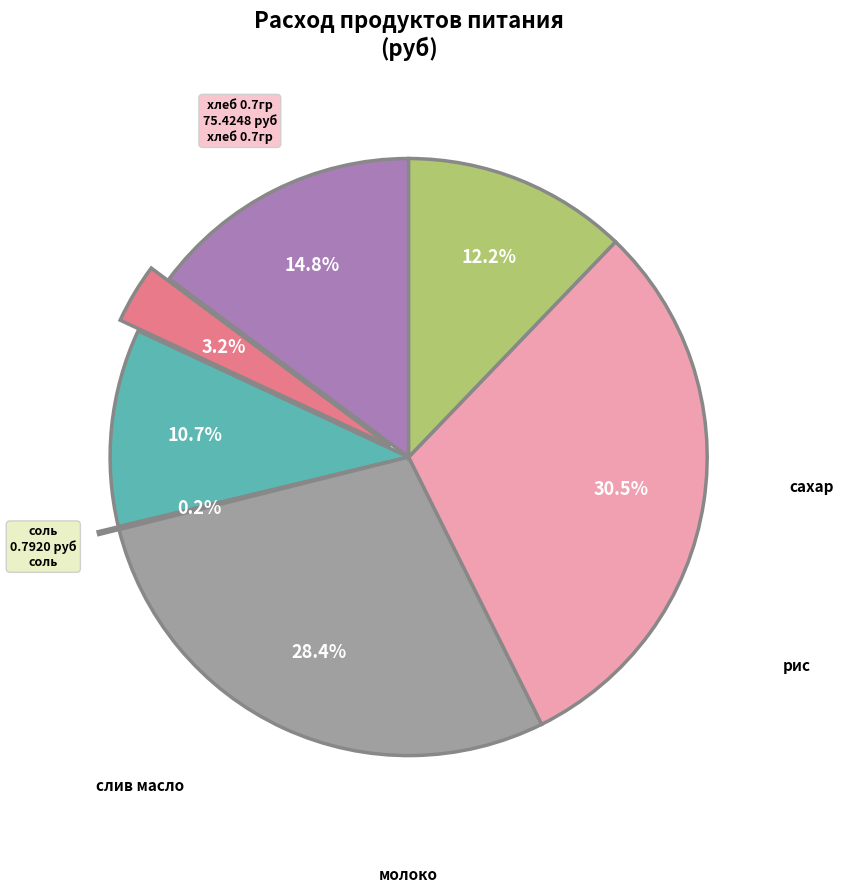

Does any single category account for the majority?

No